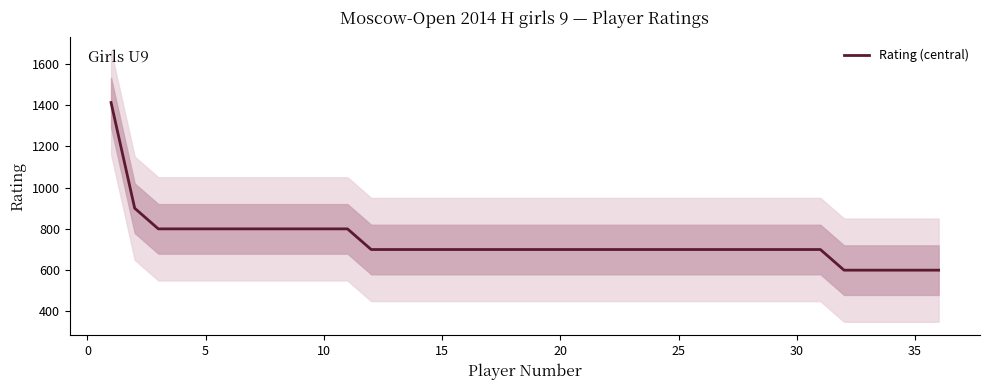

Count the values in the range 700 to 800.

29